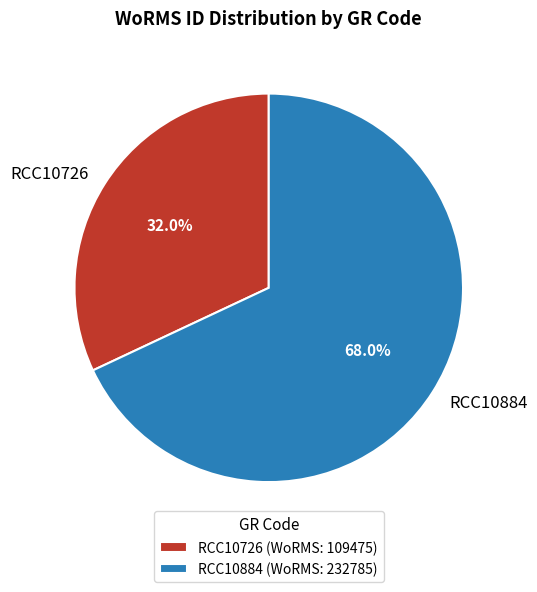

Count the number of slices in the pie.

2